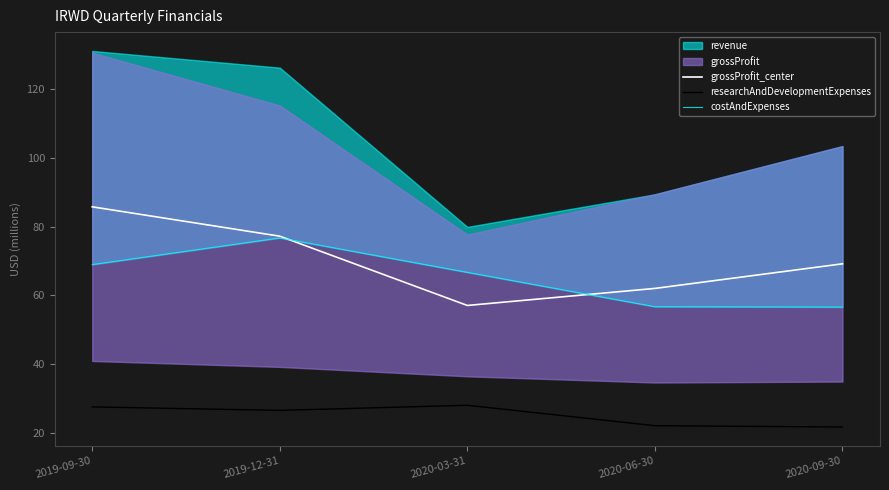

In grossProfit_center, how many points are lower than both neighbors (excluding endpoints)?

1